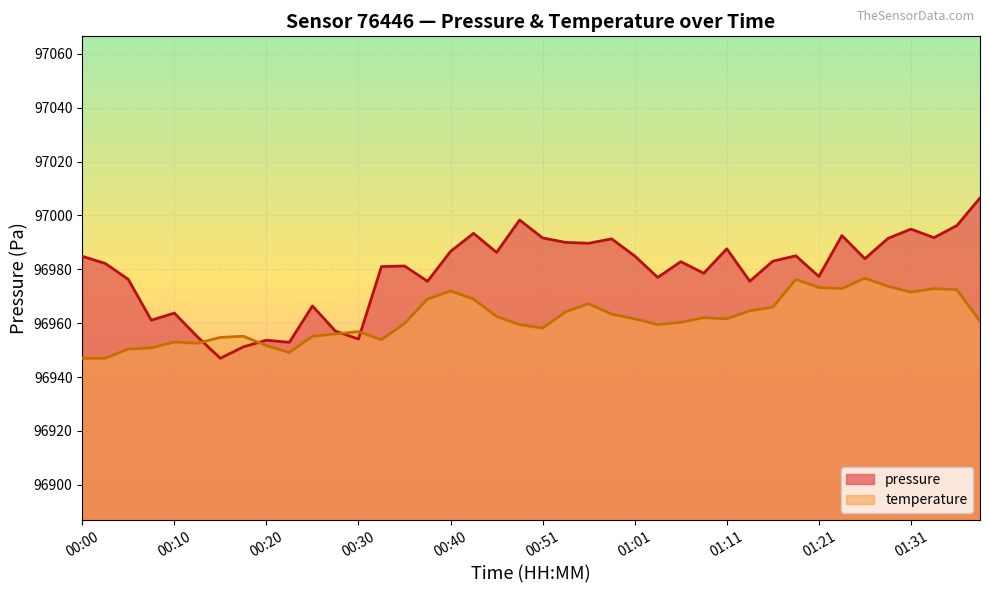

Is the value of temperature at 00:25 greater than the value of pressure at 00:05?

No